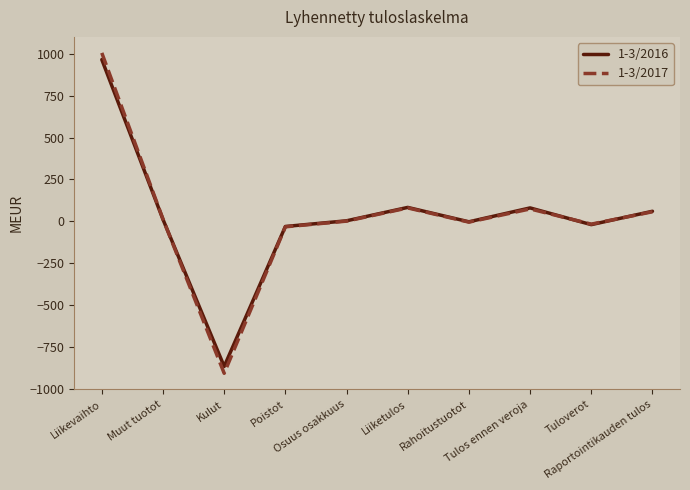

What is the greatest value displayed?

1007